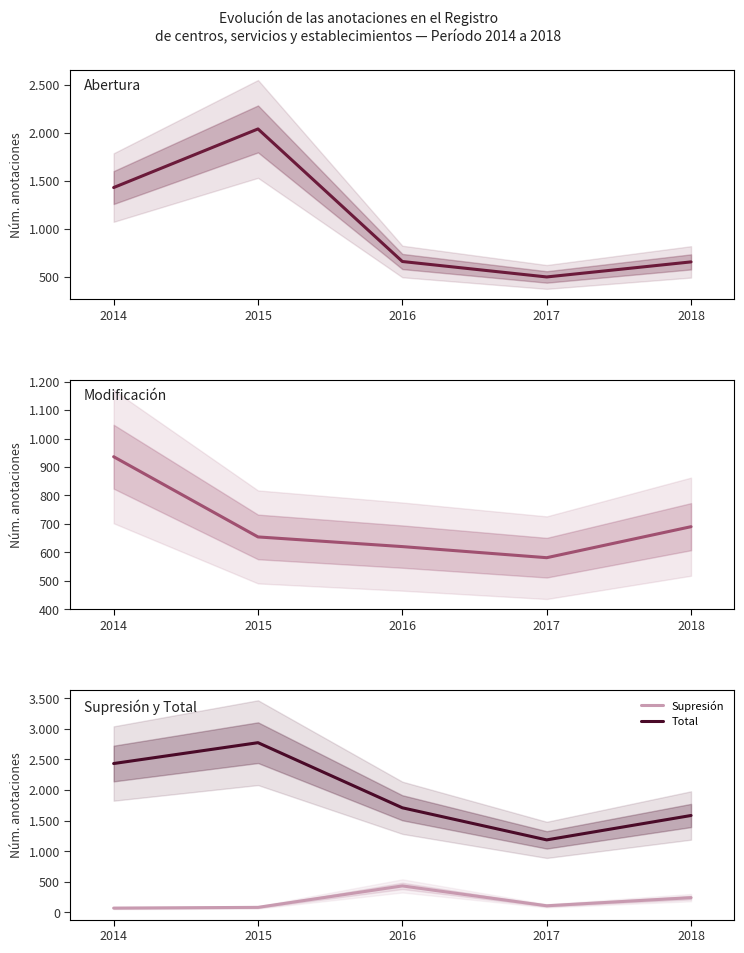

At which label does Total first exceed 1709?

2014